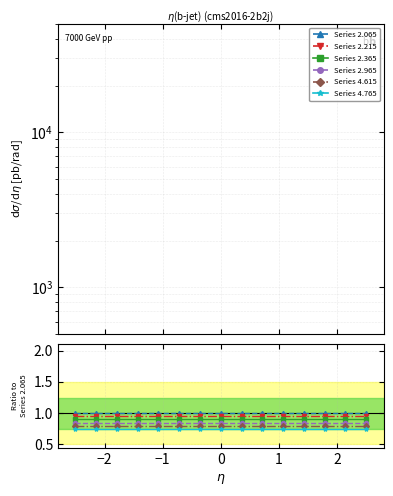

What are all the series names shown in the legend?

Series 2.065, Series 2.215, Series 2.365, Series 2.965, Series 4.615, Series 4.765